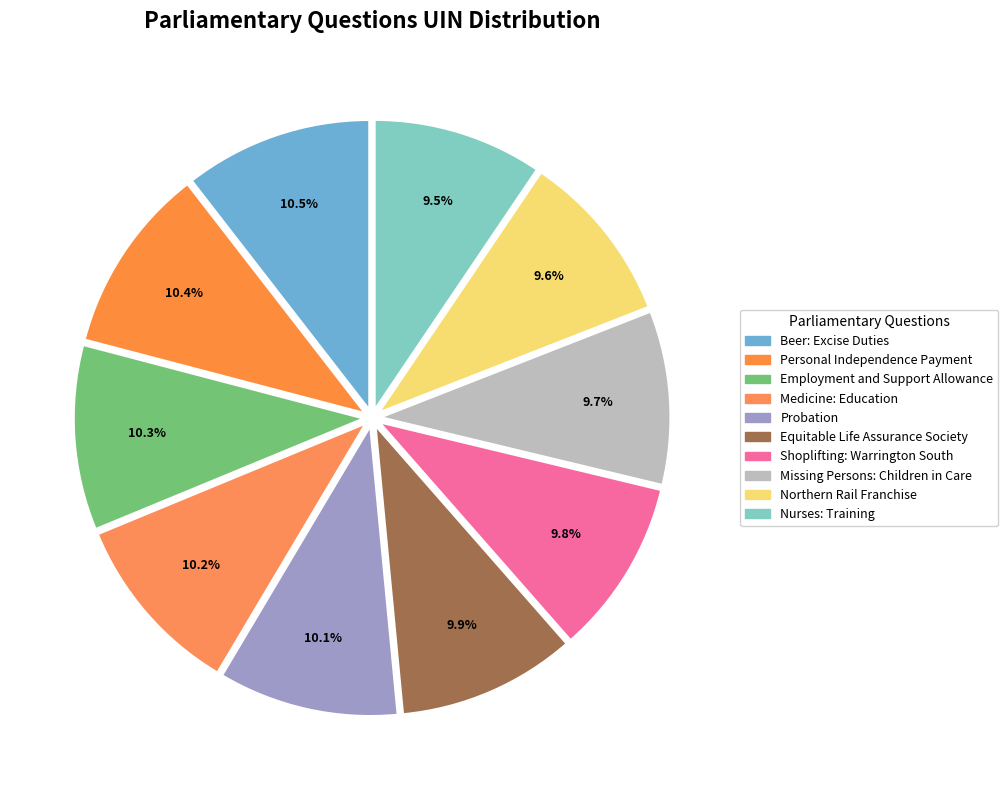

Is it true that Equitable Life Assurance Society is 10% of the pie?

True